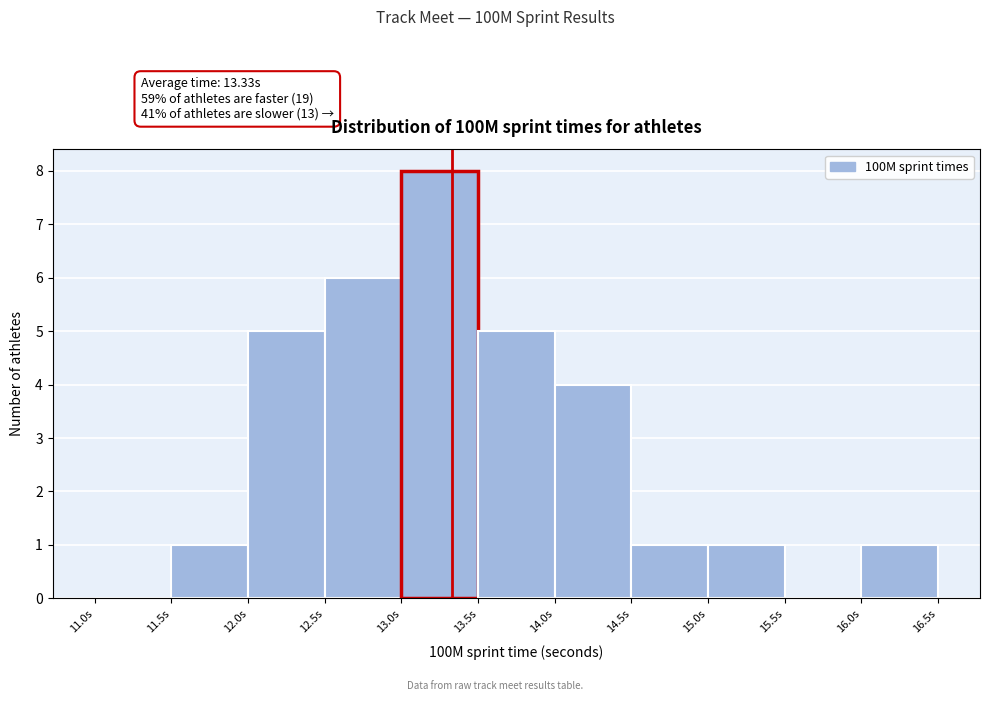

Which range on the x-axis has the tallest bar?

13.0 to 13.5